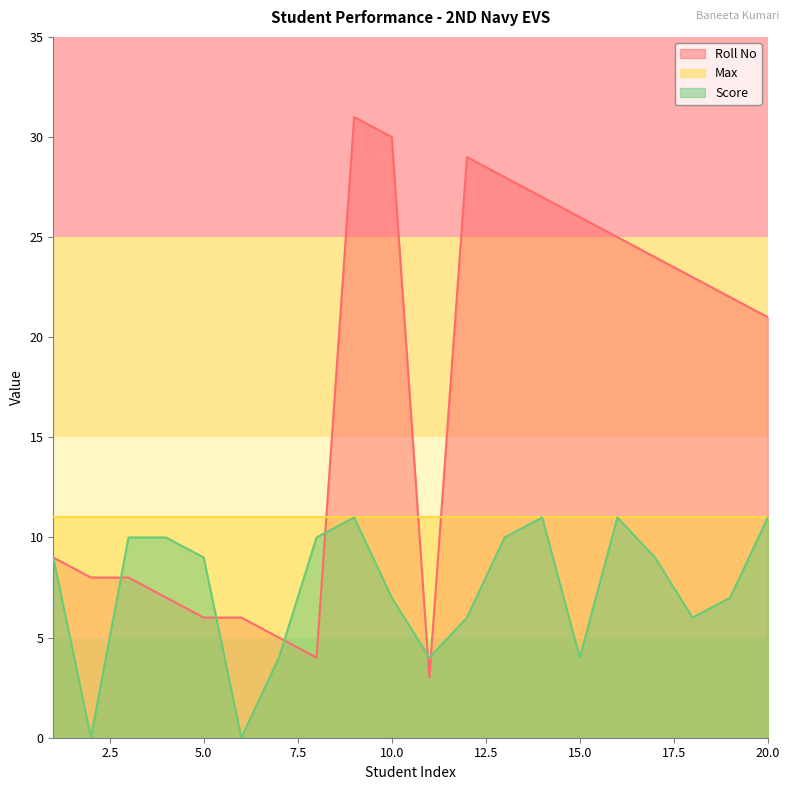

Reading right to left, list all the values displayed in this chart.

Roll No: 21	22	23	24	25	26	27	28	29	3	30	31	4	5	6	6	7	8	8	9
Score: 11	7	6	9	11	4	11	10	6	4	7	11	10	4	0	9	10	10	0	9